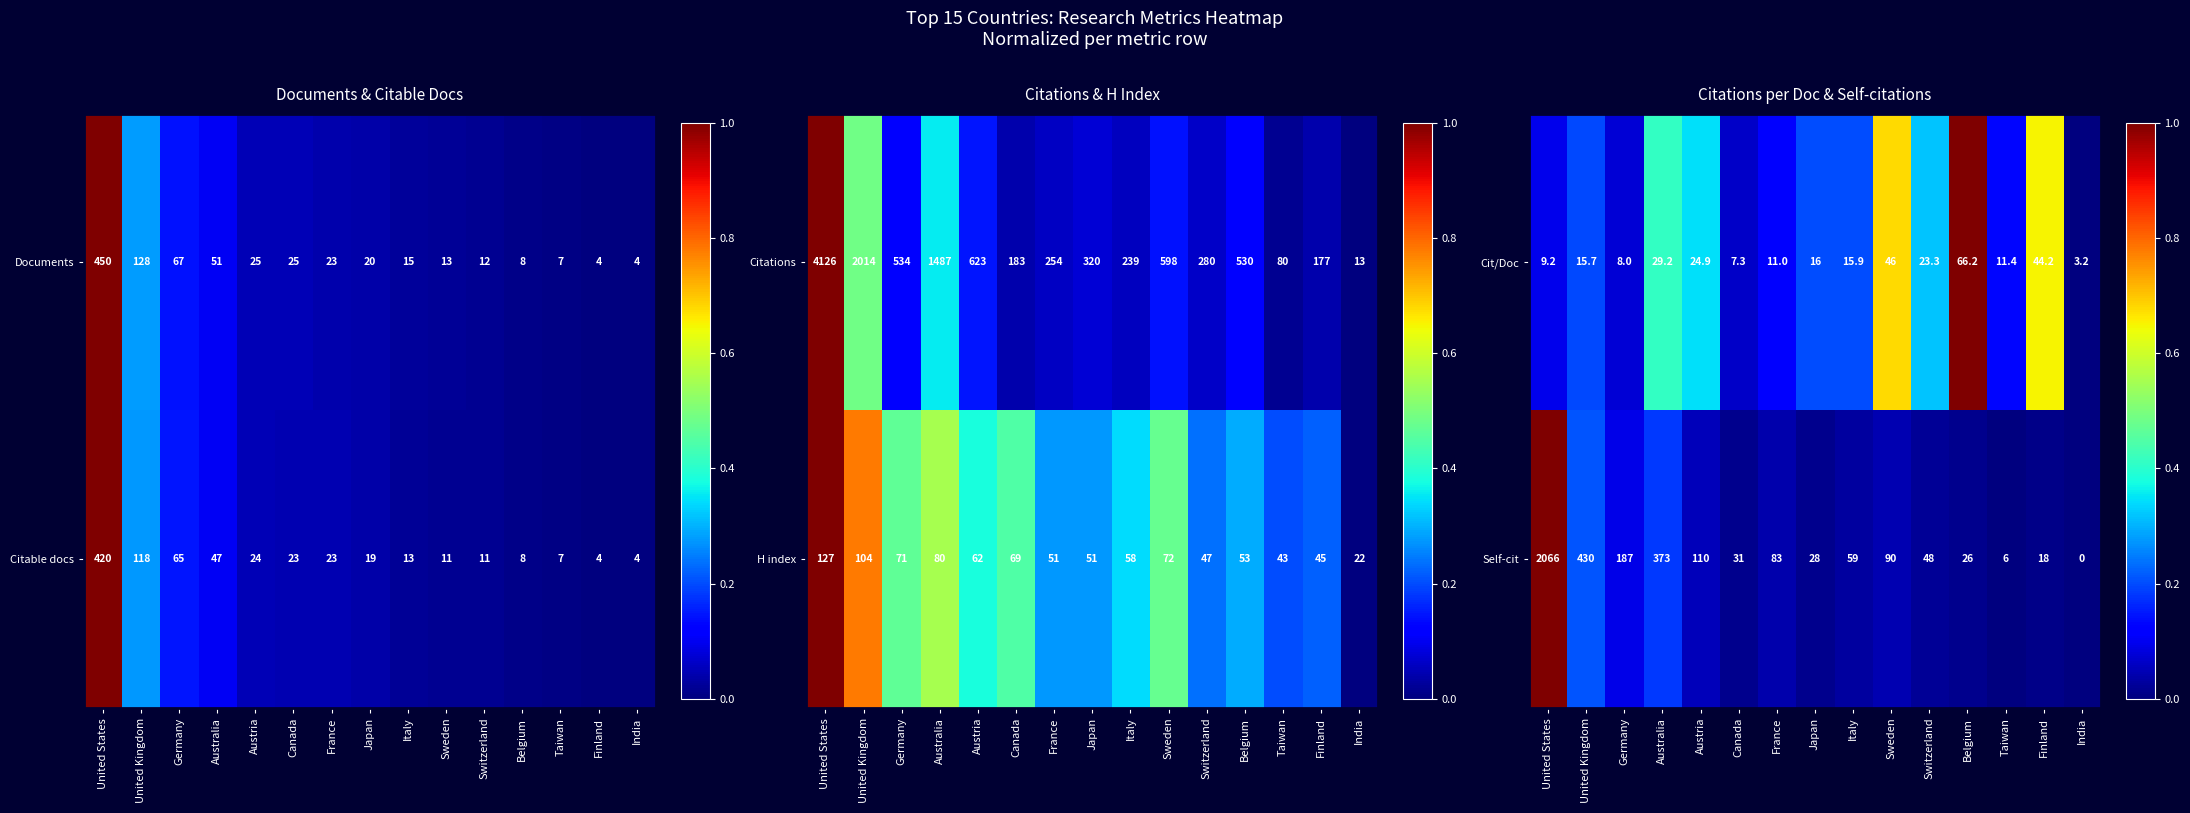

List the labels in order of Self-cit value, largest first.

United States, United Kingdom, Australia, Germany, Austria, Sweden, France, Italy, Switzerland, Canada, Japan, Belgium, Finland, Taiwan, India